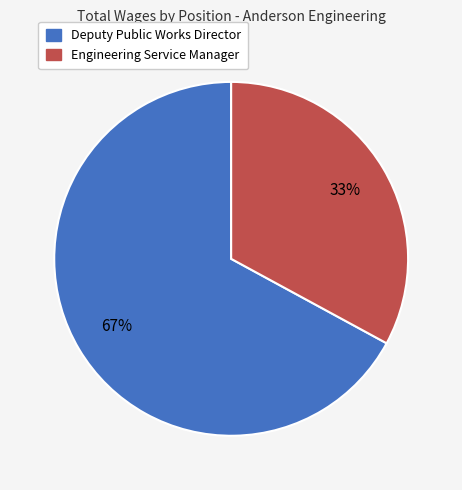

How many segments does this pie chart have?

2